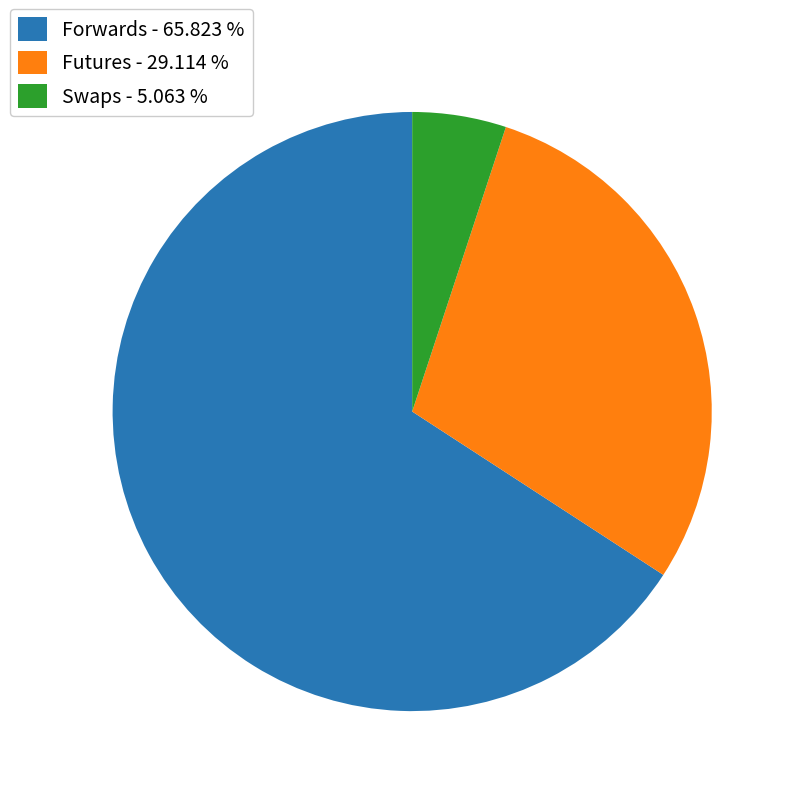

Which category accounts for the majority?

Forwards